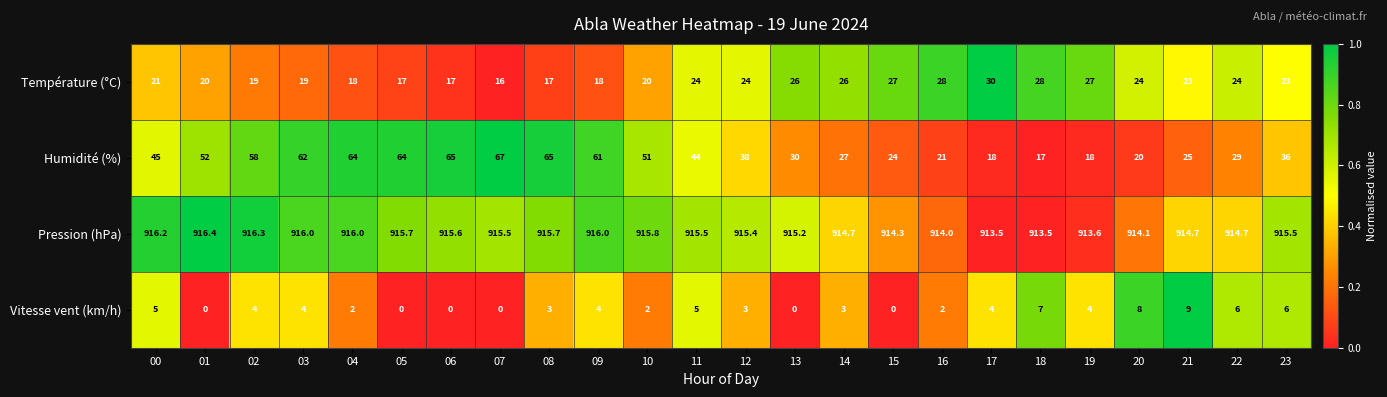

How many values in the Pression (hPa) series are below 915?

9